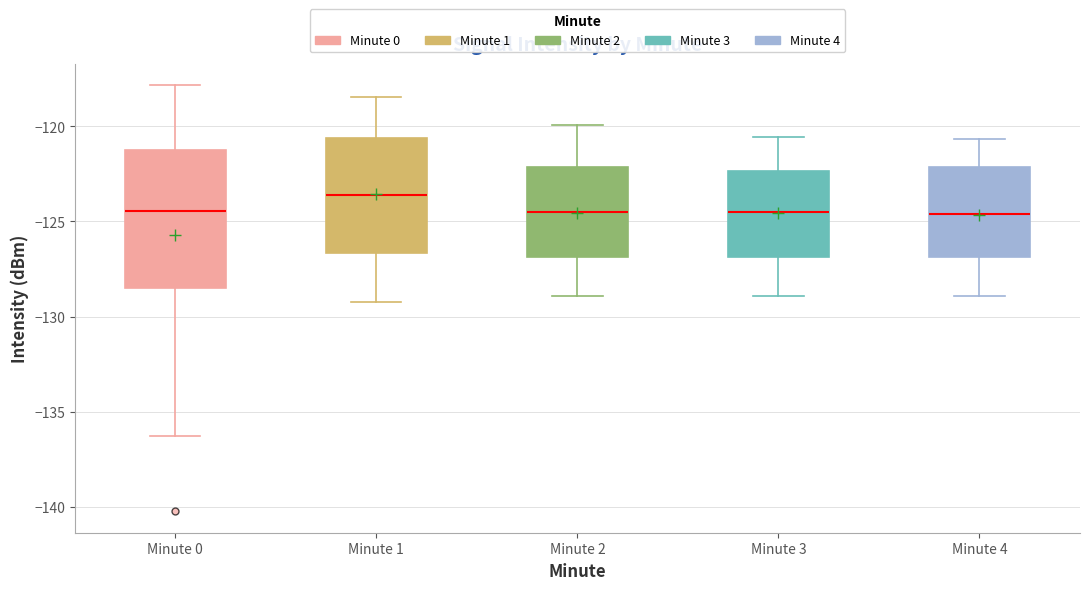

Reading left to right, transcribe this box plot: for each box, give where its median line is, the range the box spans, and where its two whiskers end, as read against the y-axis. The values are not printed on the chart, so give them approximately, as read against the axis.

Minute 0: median -124.5, box -128.5 to -121.5, whiskers -136.5 to -118.0
Minute 1: median -123.5, box -126.5 to -120.5, whiskers -129.0 to -118.5
Minute 2: median -124.5, box -127.0 to -122.0, whiskers -129.0 to -120.0
Minute 3: median -124.5, box -127.0 to -122.5, whiskers -129.0 to -120.5
Minute 4: median -124.5, box -127.0 to -122.0, whiskers -129.0 to -120.5